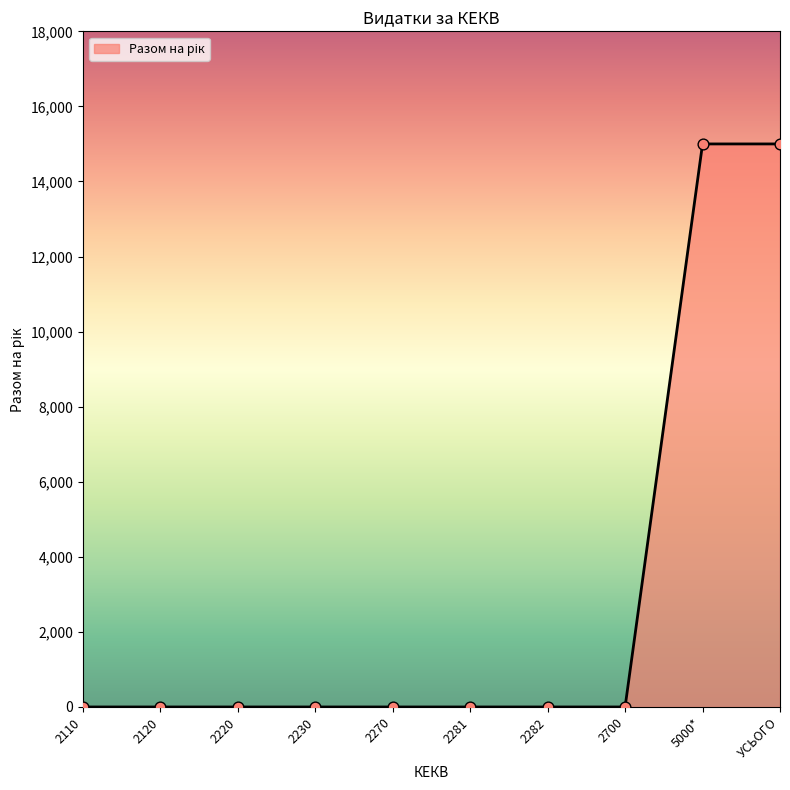

Between УСЬОГО and 2230, which is larger?

УСЬОГО